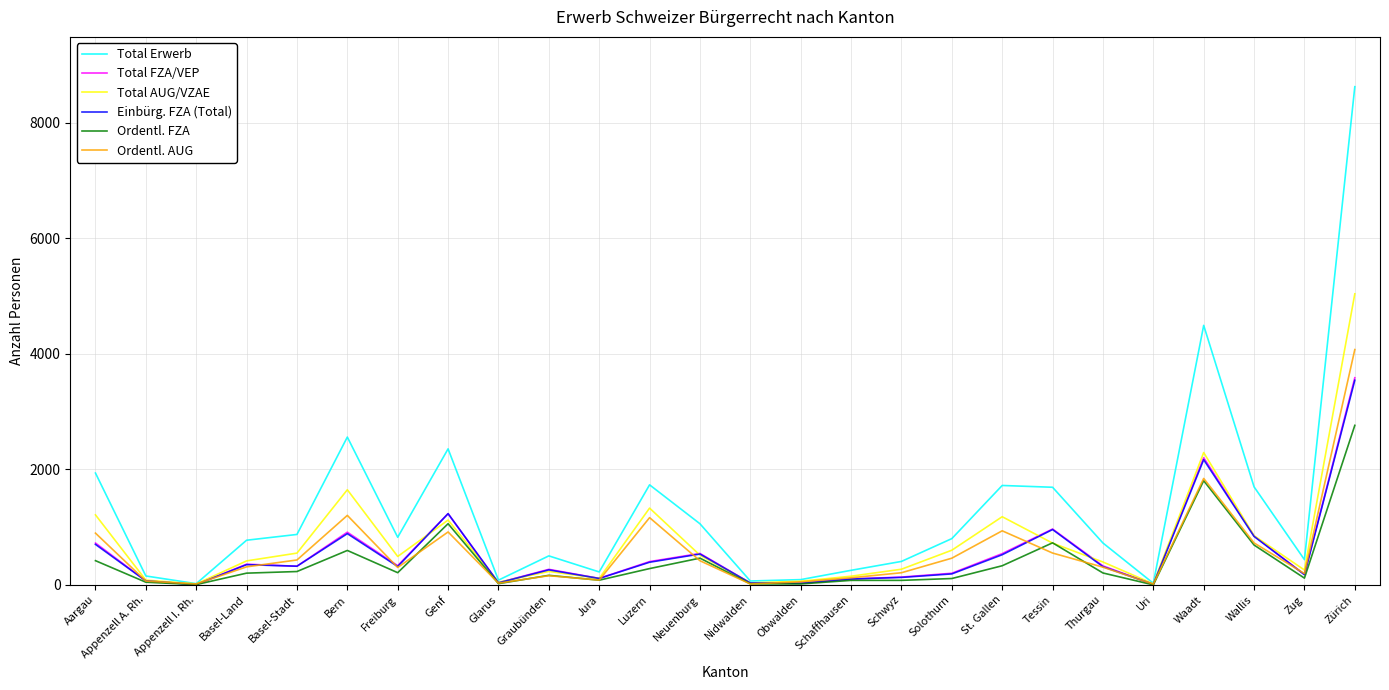

What is the greatest value displayed?

8625